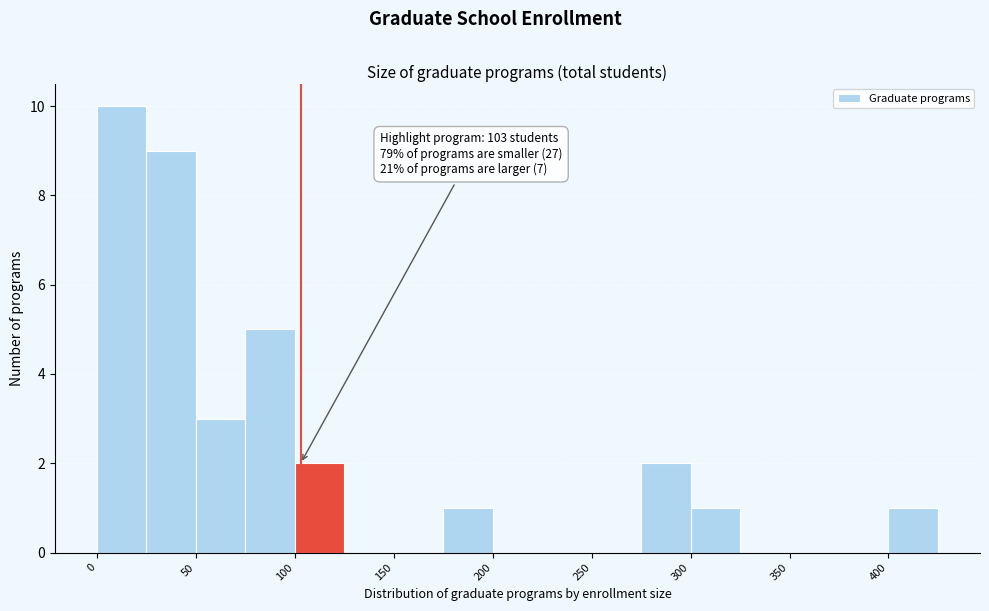

Over which range of the x-axis is the bar tallest?

0 to 25